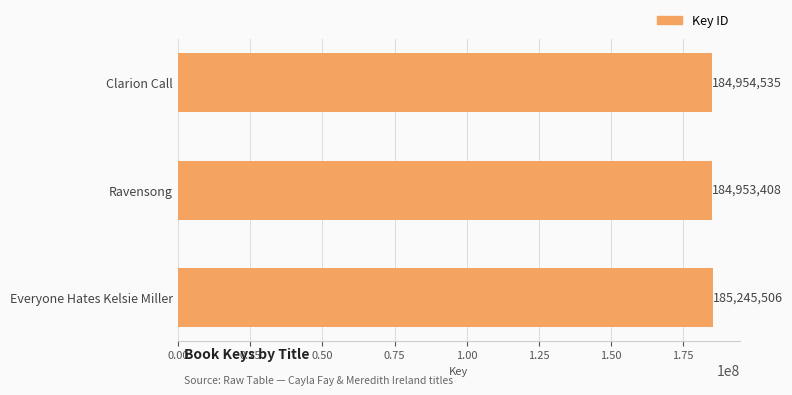

Are the bars grouped side by side (vs. stacked)?

No